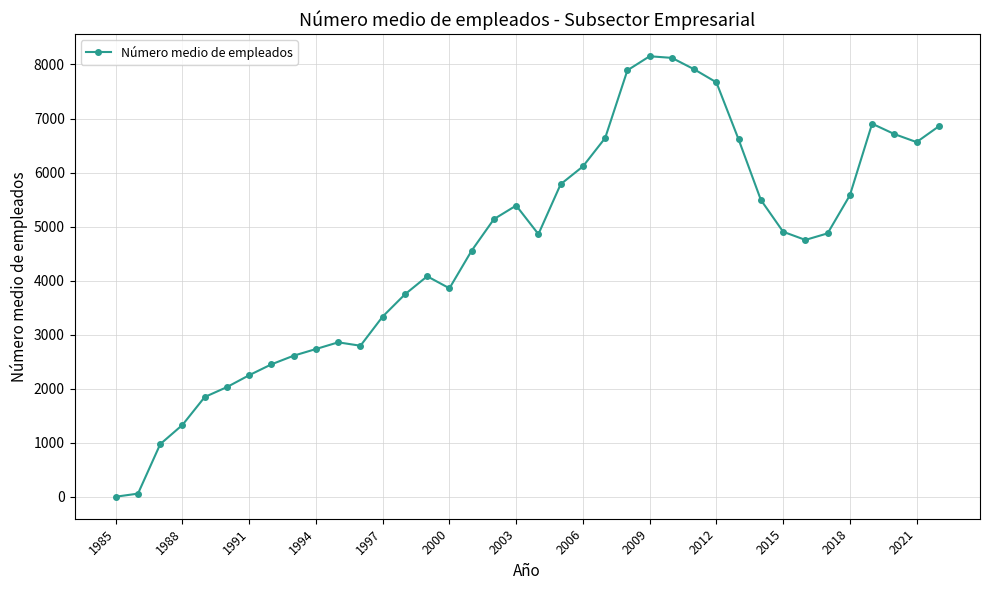

How many lines are shown in the chart?

1